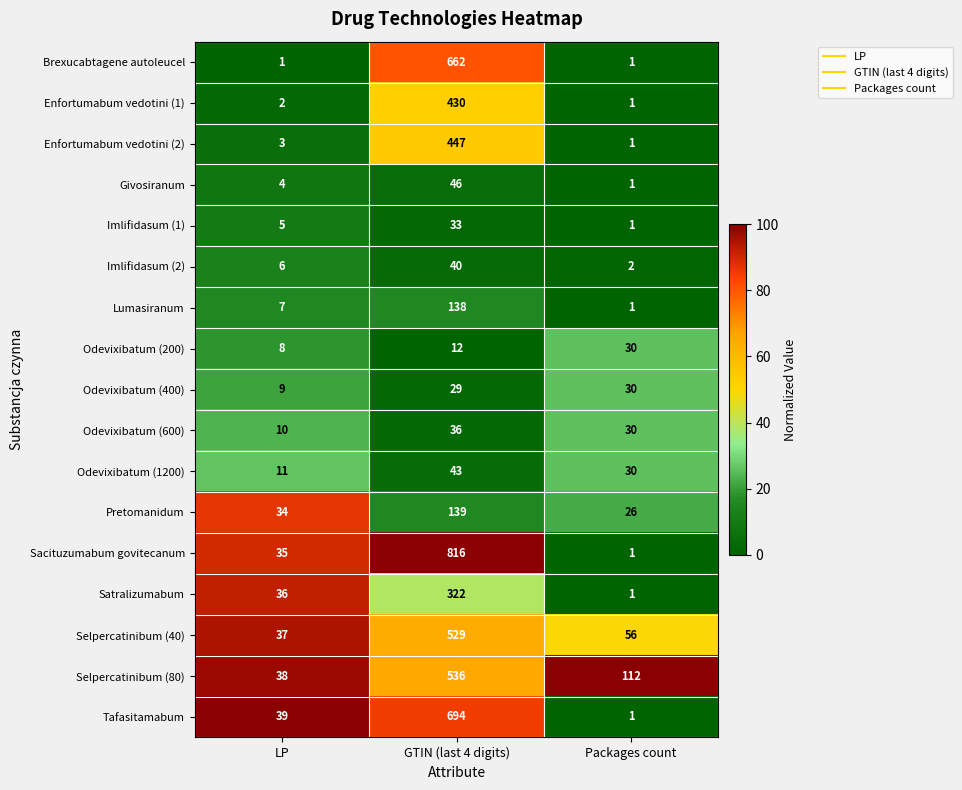

Which series has the largest range (max minus min)?

Sacituzumabum govitecanum